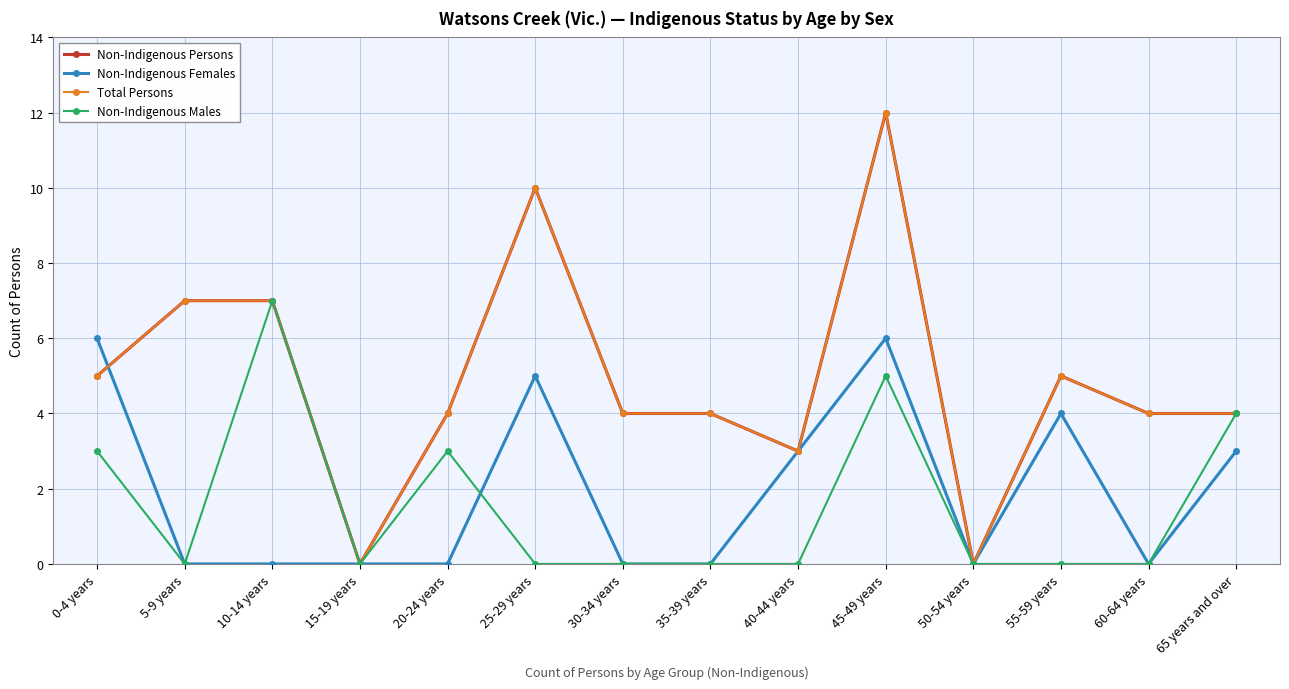

At which category does Non-Indigenous Males reach its first local peak?

10-14 years